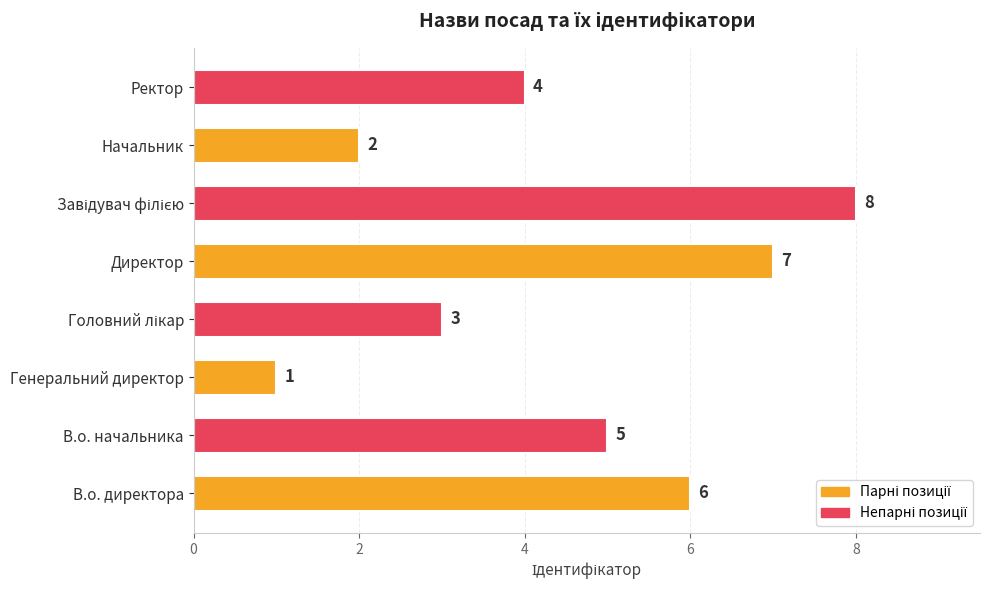

Reading top to bottom, list all the values displayed in this chart.

4	2	8	7	3	1	5	6